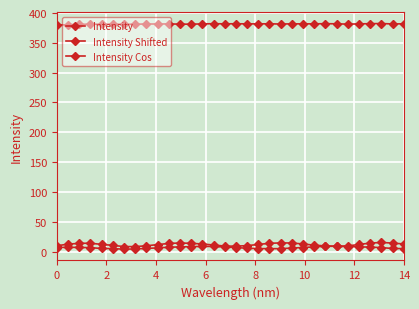

Which series has the widest spread of values?

Intensity Shifted